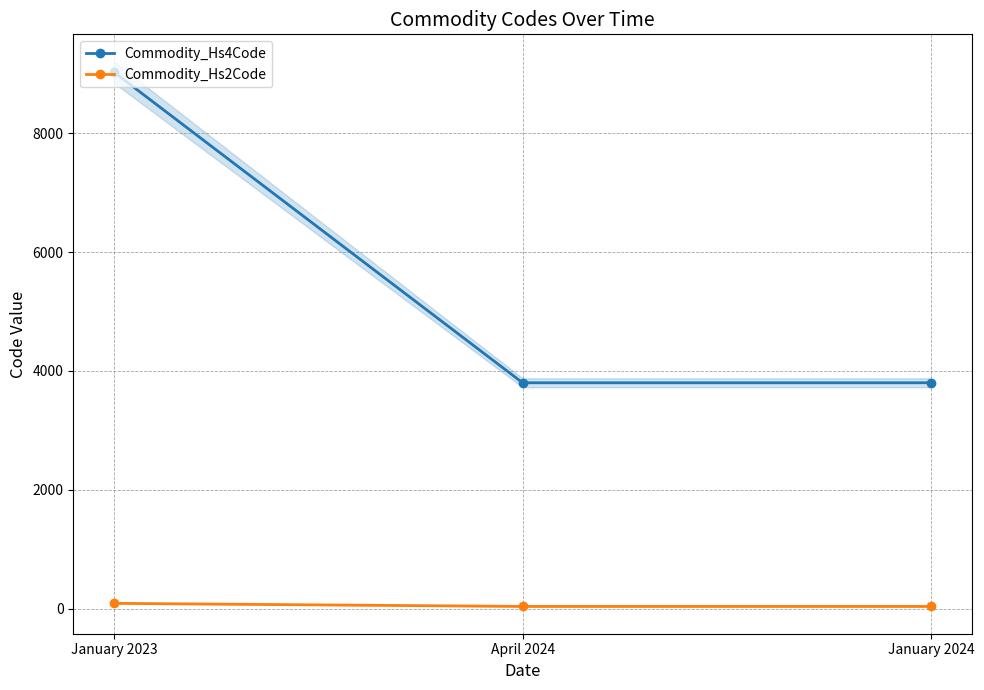

The Commodity_Hs4Code series shows 6155 at April 2024. True or false?

False